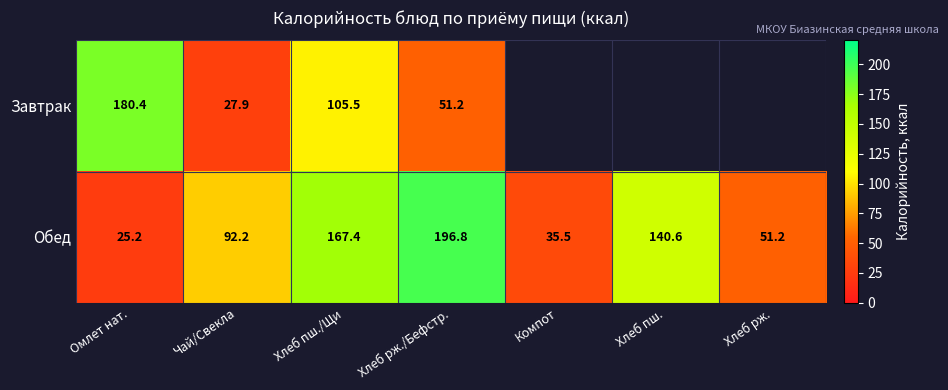

The value of Обед at Чай/Свекла is 92.2. True or false?

True